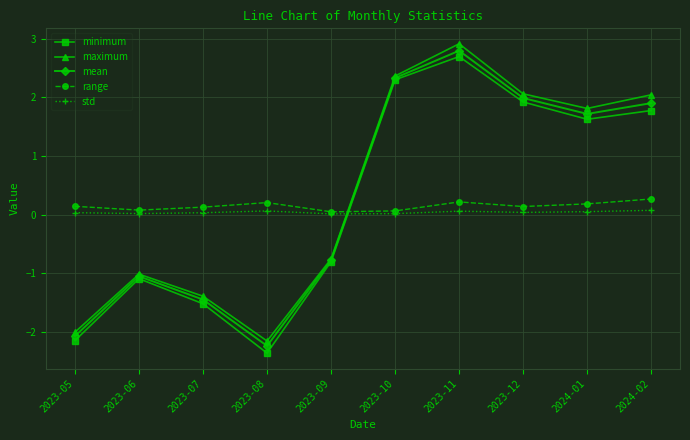

Where do range and minimum first cross each other?

2023-09 and 2023-10